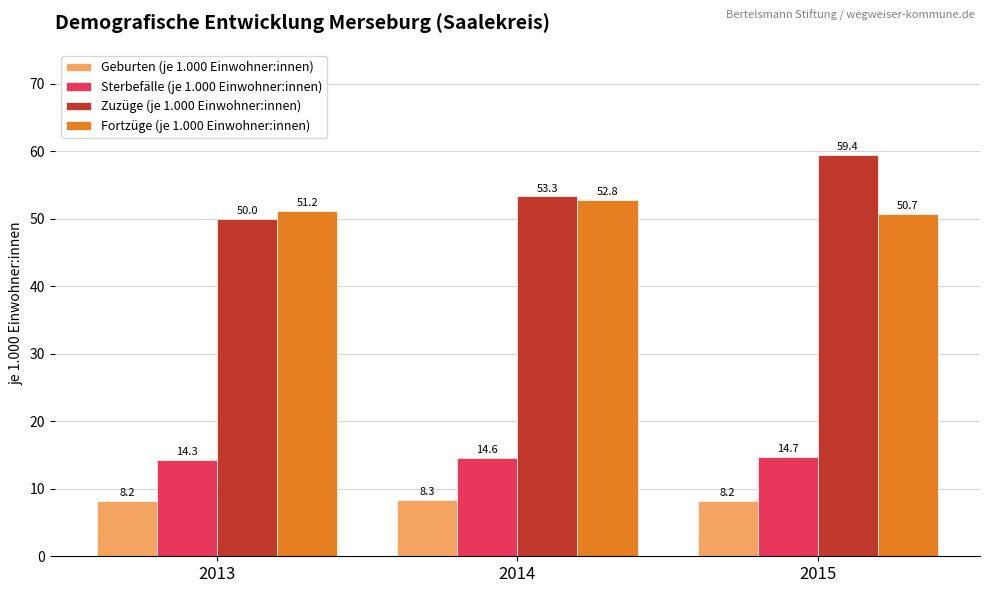

Where is Sterbefälle (je 1.000 Einwohner:innen) nearest to the value 14?

2013